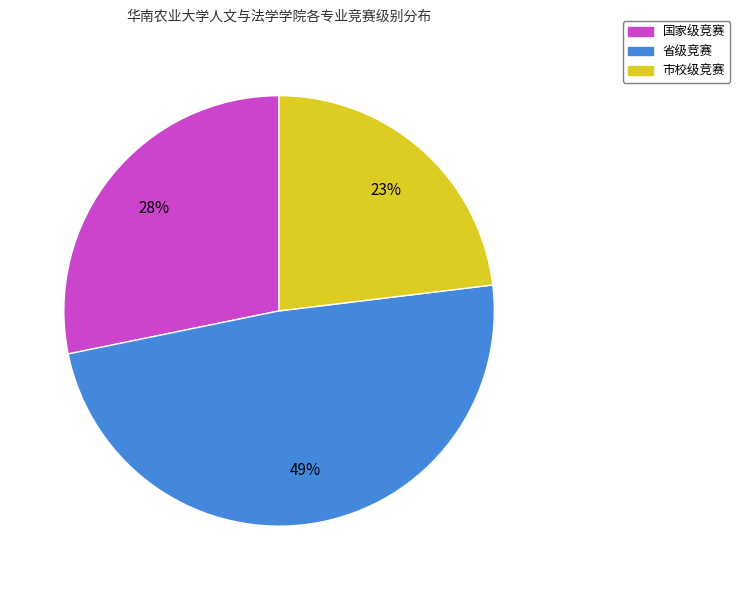

To the nearest percent, what is the average slice percentage?

33%